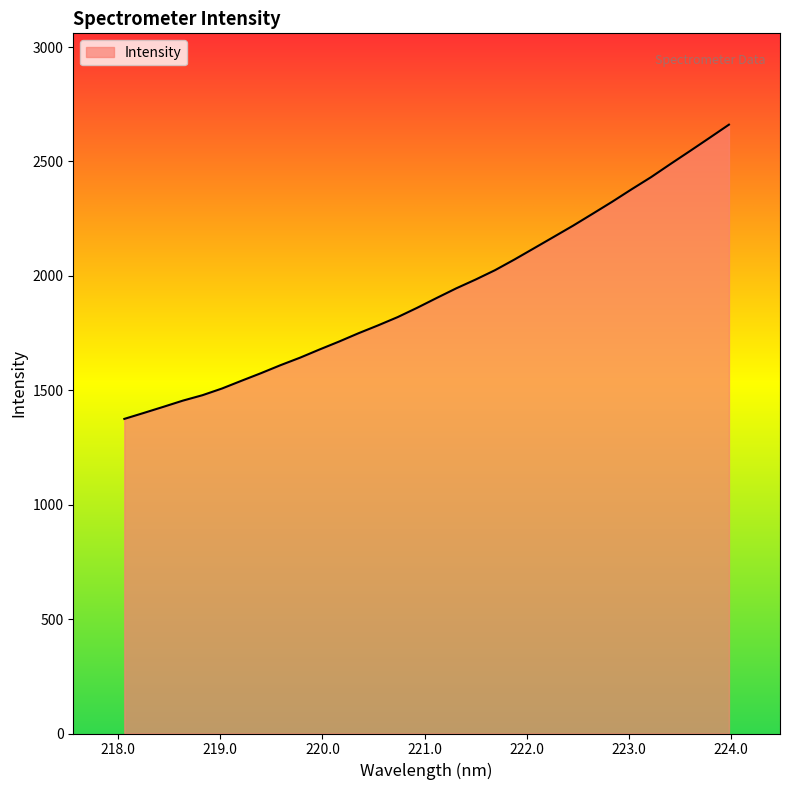

What is the smallest value displayed?

1375.0